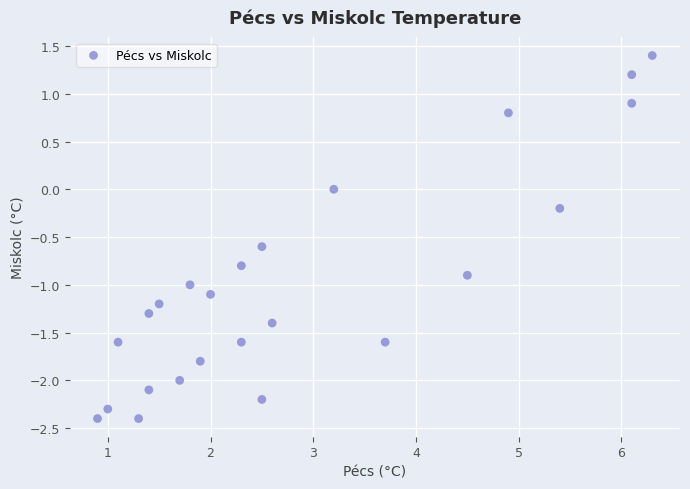

What is the range of X values (max minus min)?

5.4